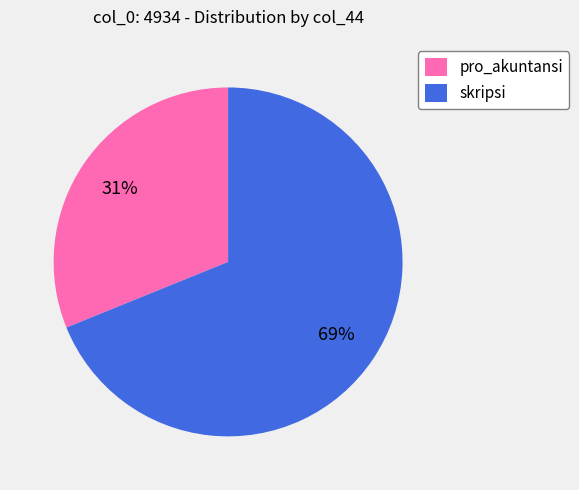

Between pro_akuntansi and skripsi, which is larger?

skripsi